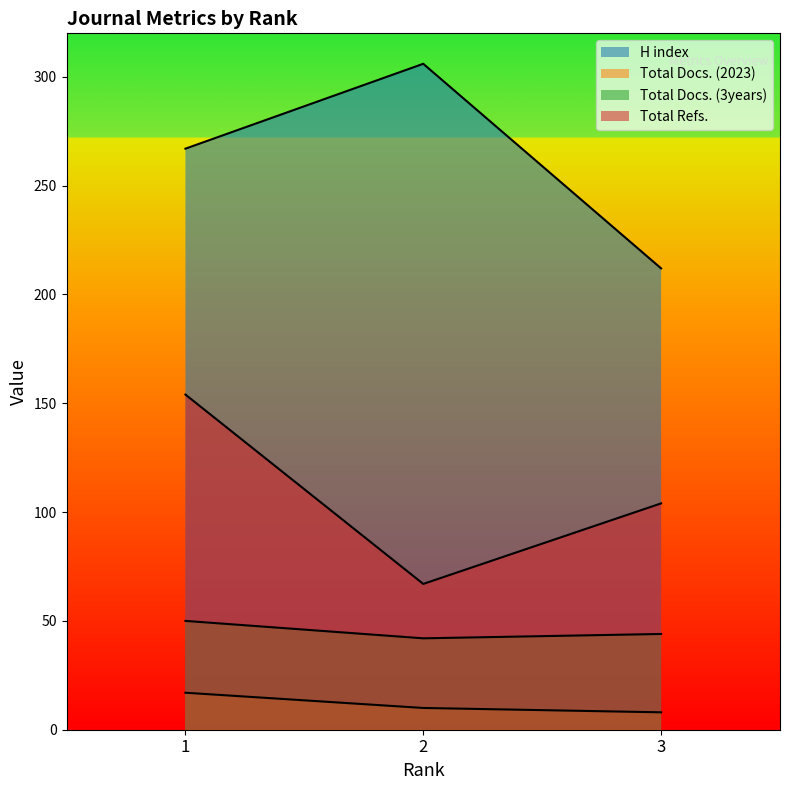

At which label does Total Docs. (3years) first exceed 44?

1